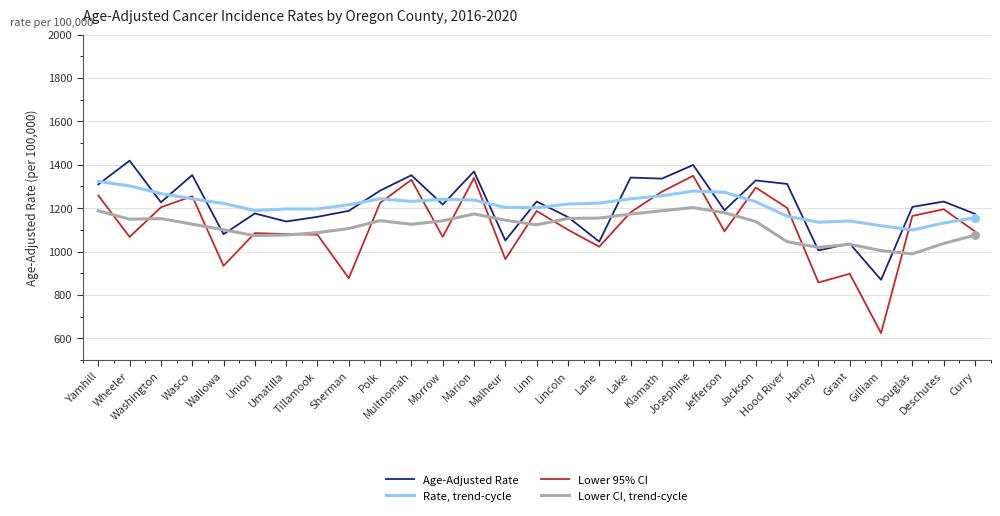

At how many categories does at least one series exceed 1379?

2